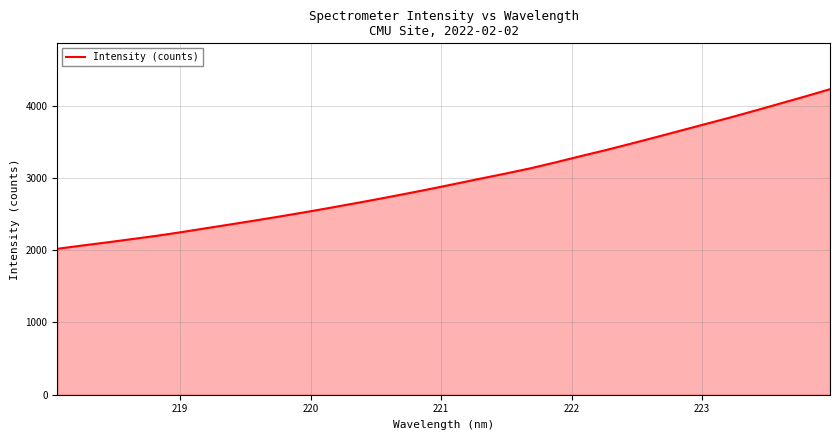

What is the greatest value displayed?

4227.7